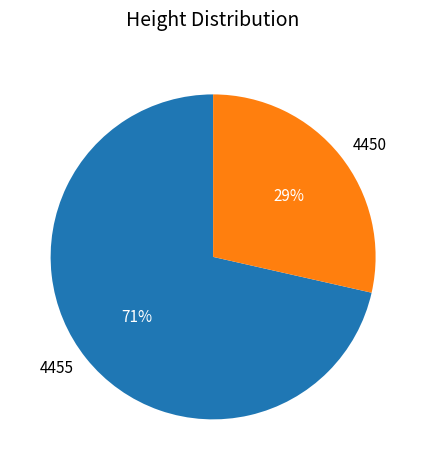

What is the majority slice?

4455